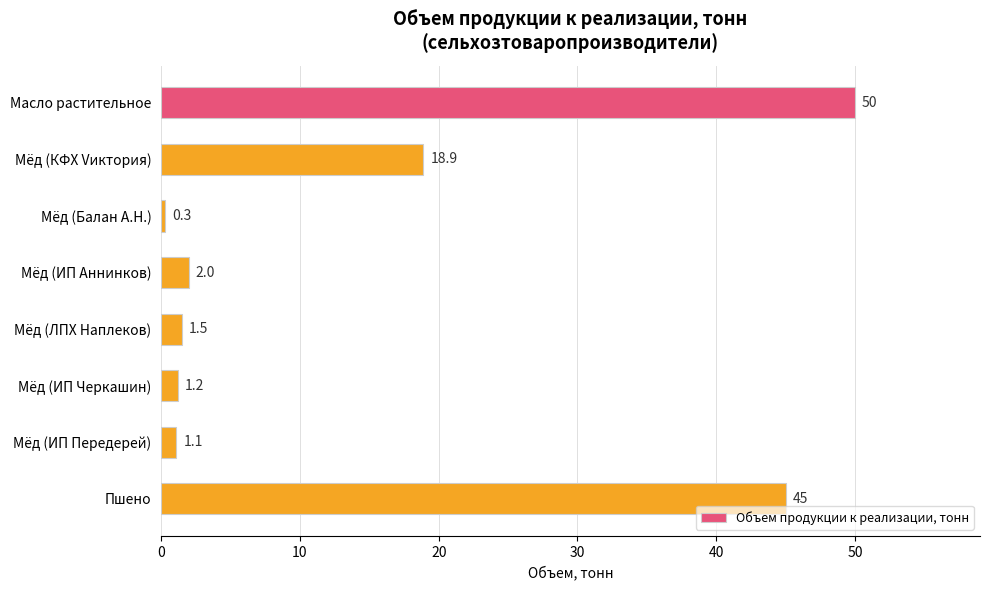

The chart shows a value of 1.5 at Мёд (ЛПХ Наплеков). True or false?

True